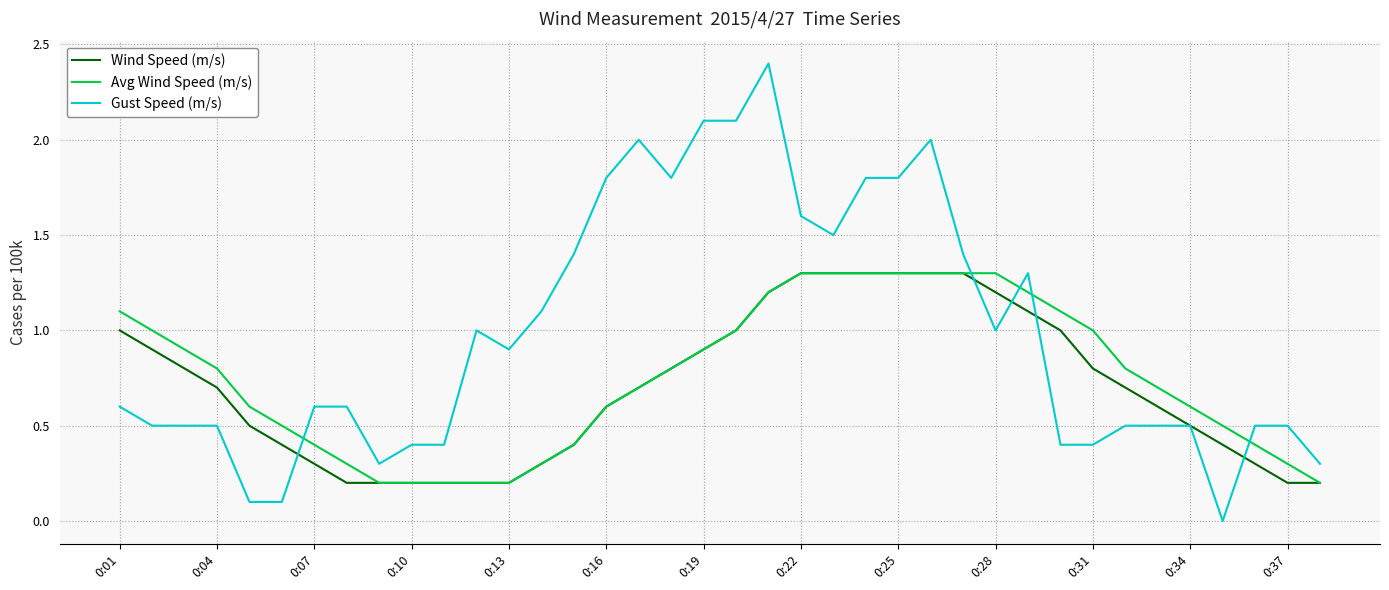

At how many categories does at least one series exceed 0?

38